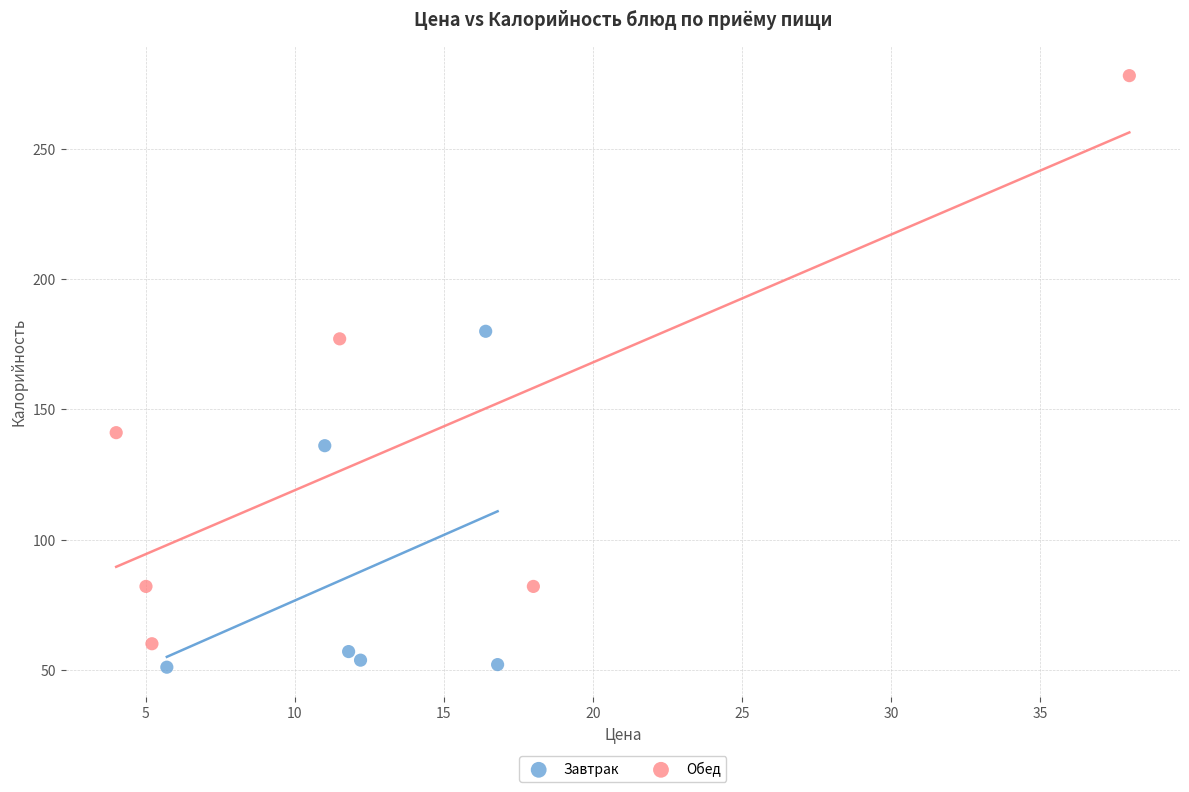

Which series contains the lowest Y value?

Завтрак